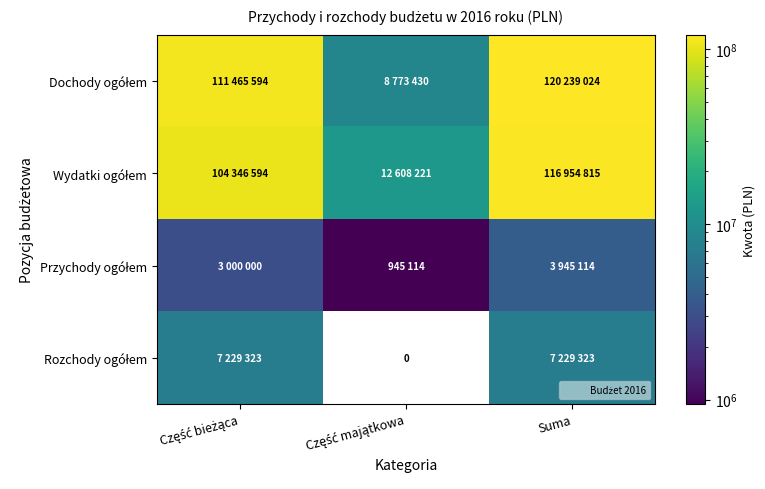

Is it true that Rozchody ogółem equals 3185206.2 at Suma?

False